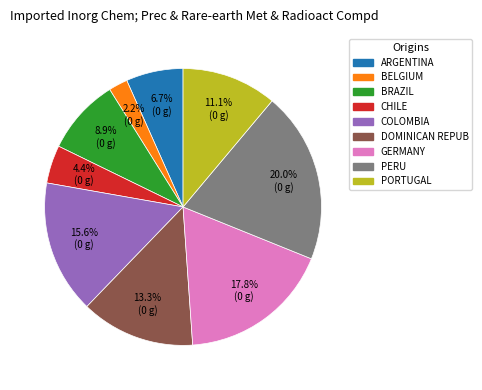

Is there a majority slice in this chart?

No